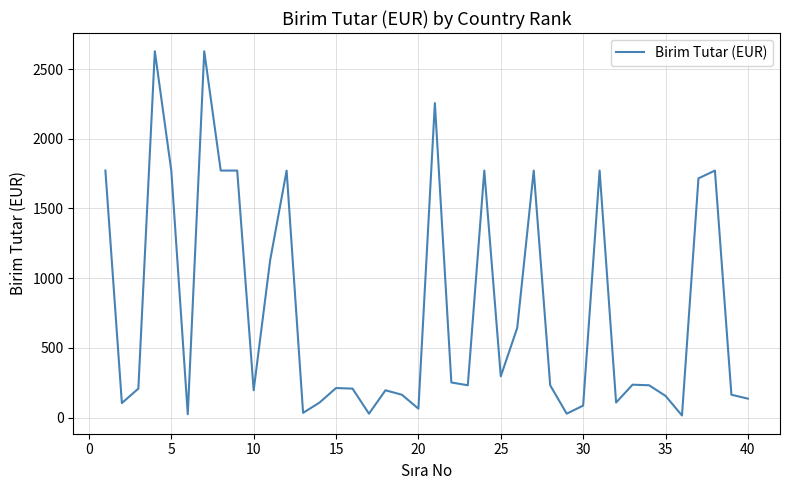

How many lines are shown in the chart?

1